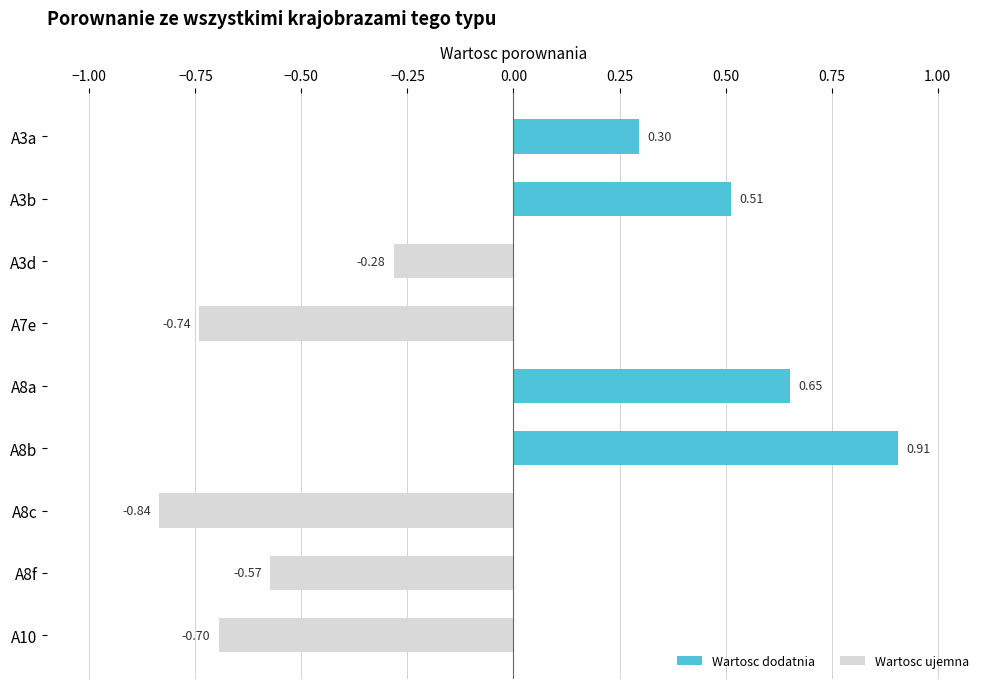

What is the sum of the values at A3d and A8c?

-1.1